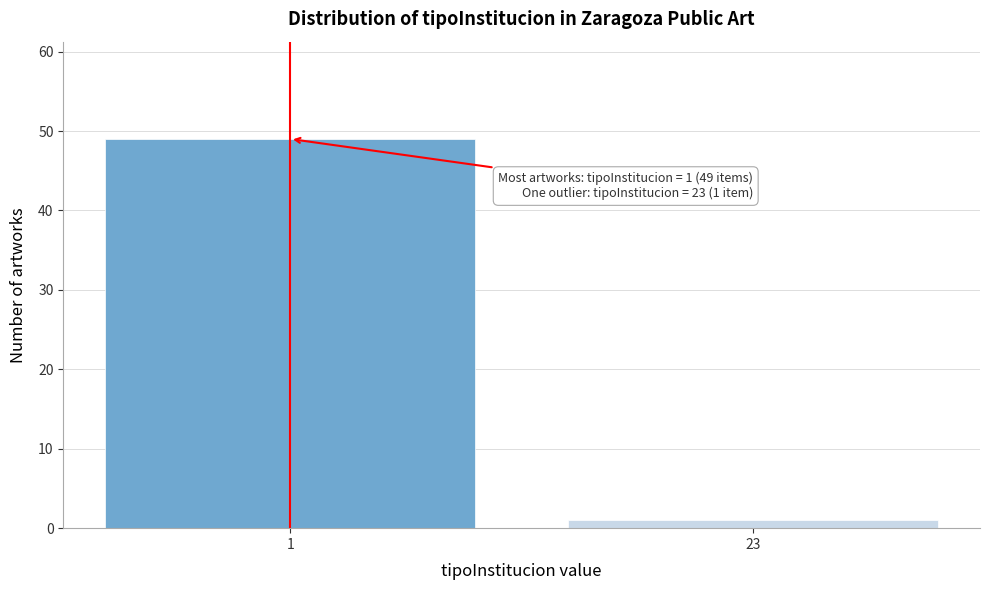

Reading left to right, transcribe all the data shown in this chart.

1=49	23=1